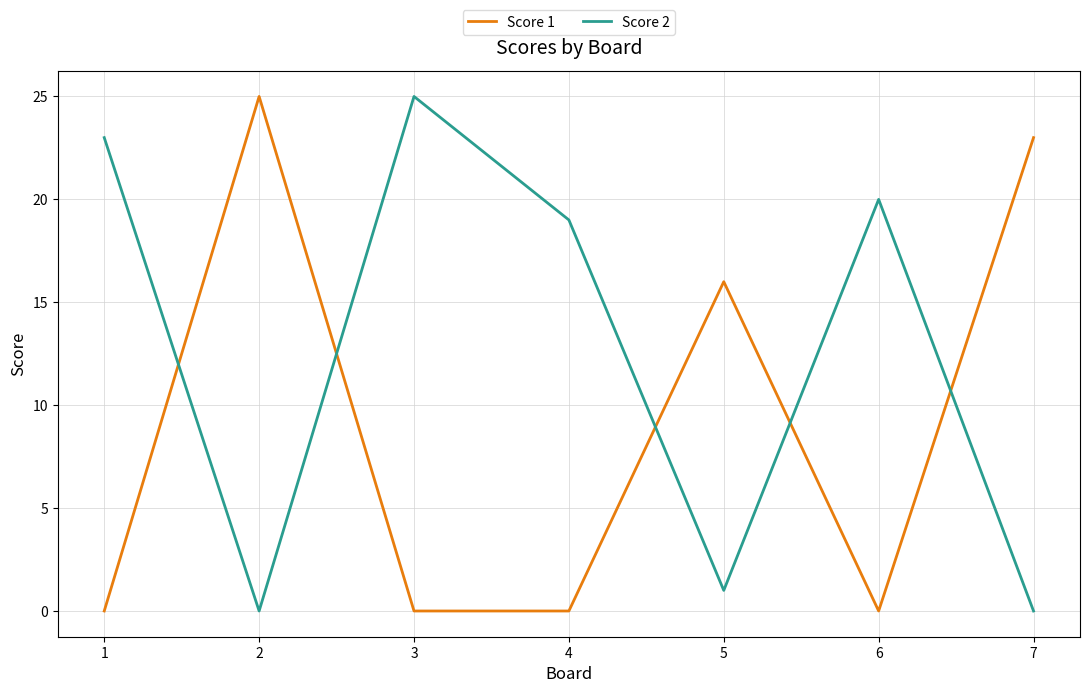

Is this an area chart (filled region under the line)?

No